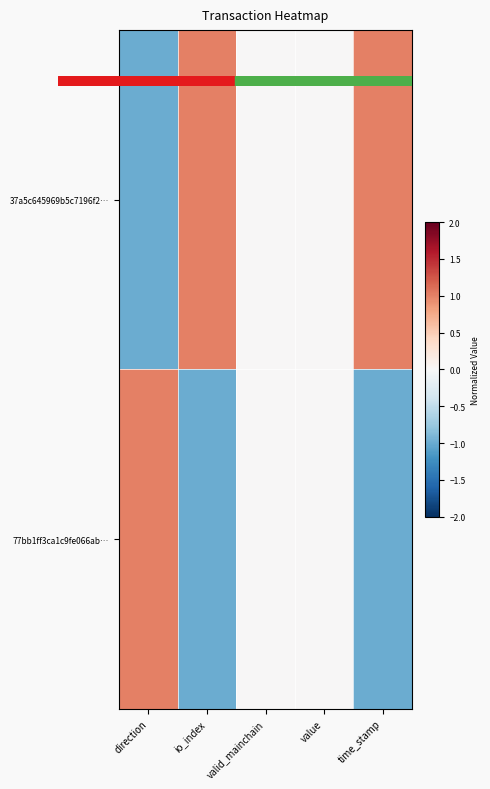

What is the difference between the highest and lowest values at io_index?

2